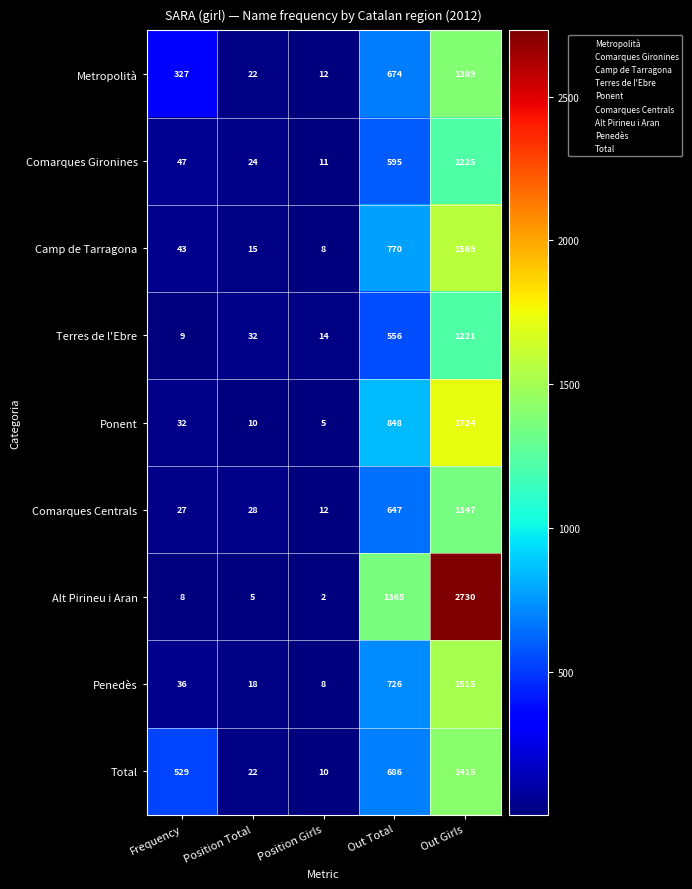

What is the difference between the Comarques Gironines values at Out Girls and Frequency?

1178